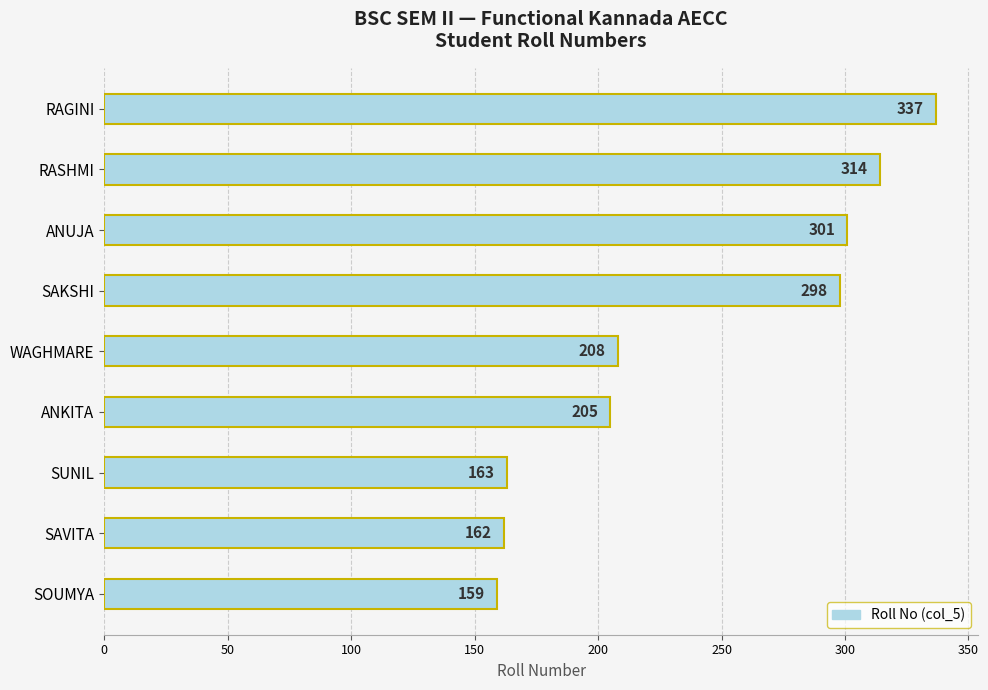

What is the smallest value displayed?

159